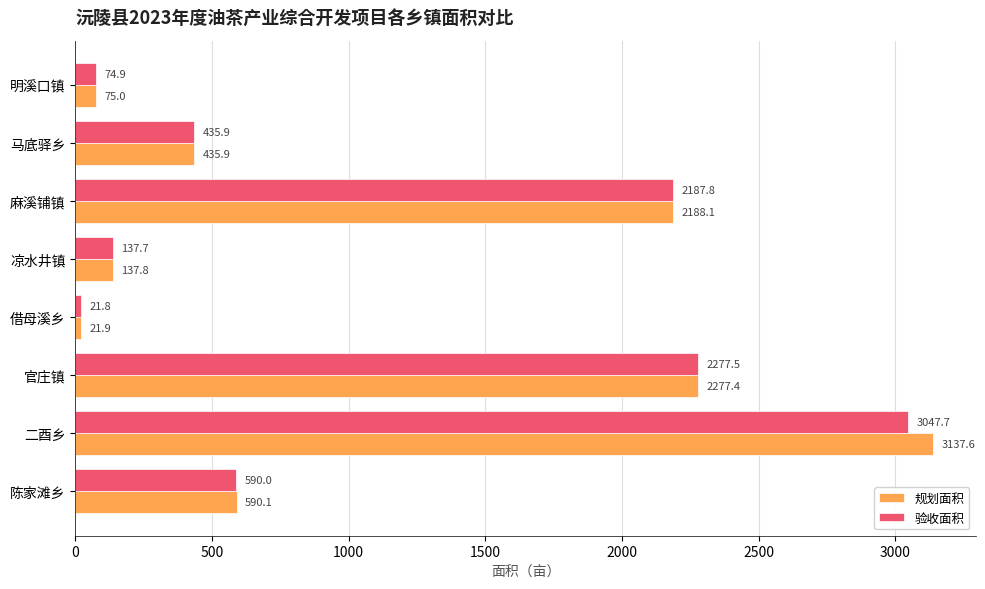

Between 二酉乡 and 马底驿乡, which series saw the biggest shift?

规划面积